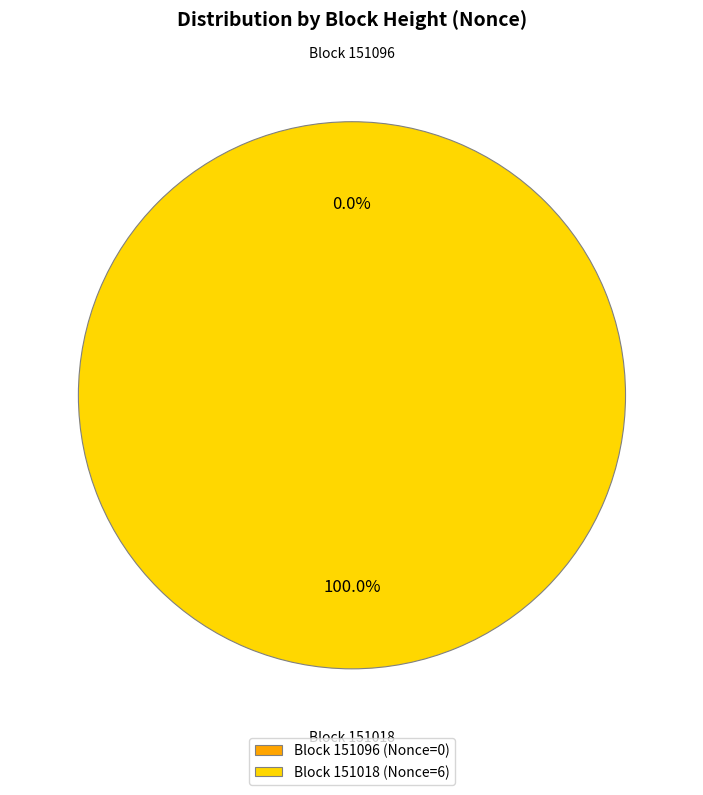

Which slice represents more than half of the pie?

151018